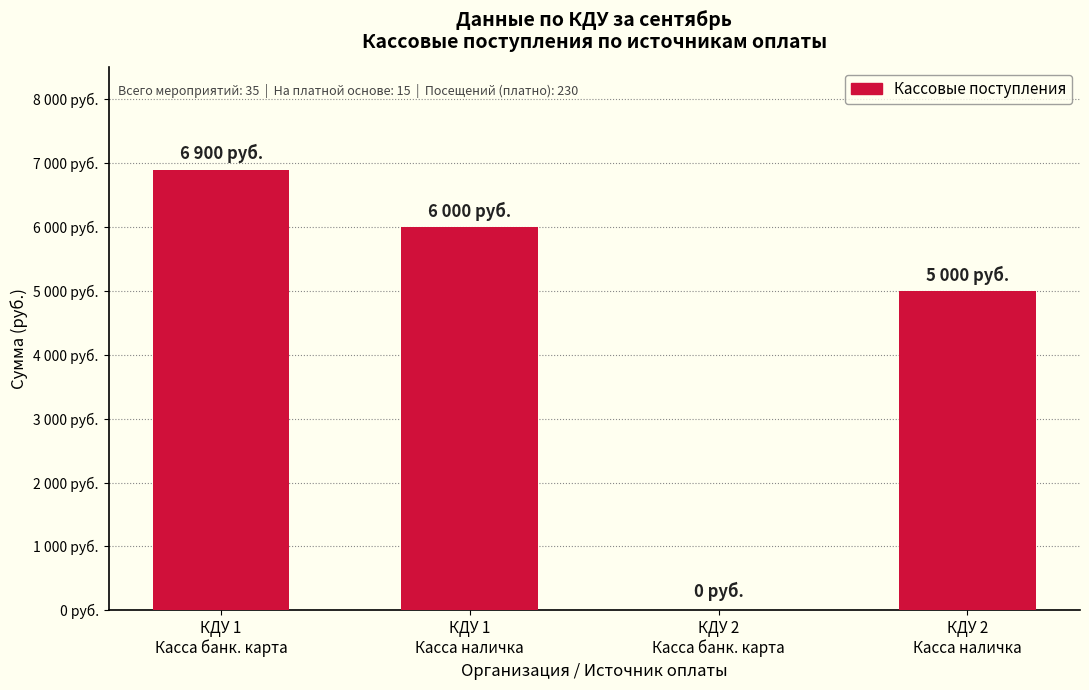

What is the greatest value displayed?

6900